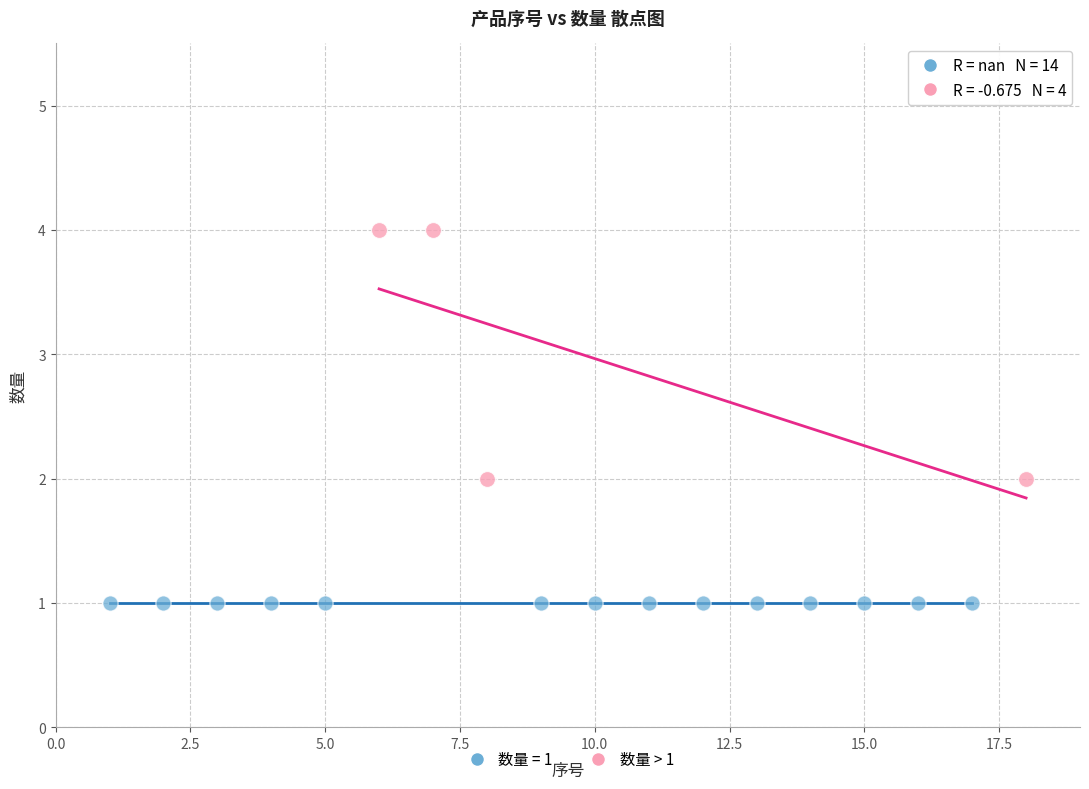

Which series reaches the minimum Y coordinate?

数量 = 1